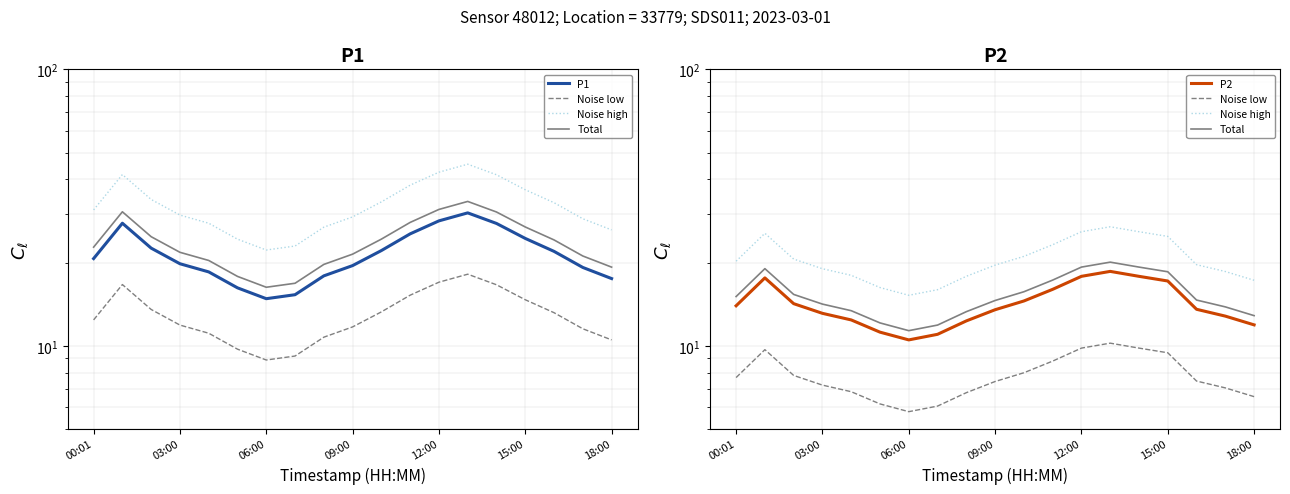

At which label does P1 reach its peak?

13